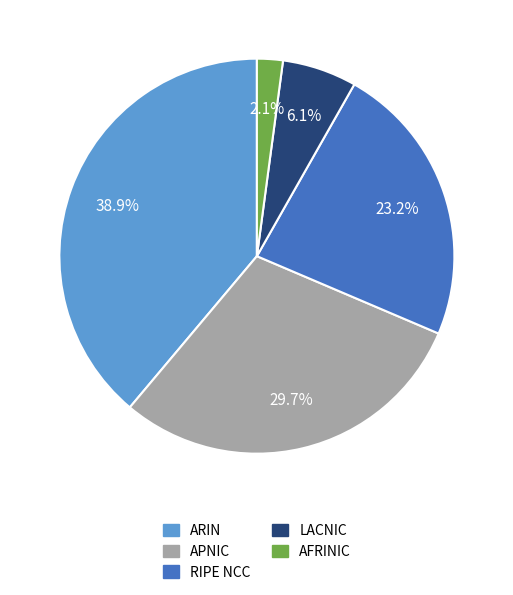

What is the ratio of the value at AFRINIC to the value at APNIC?

0.1